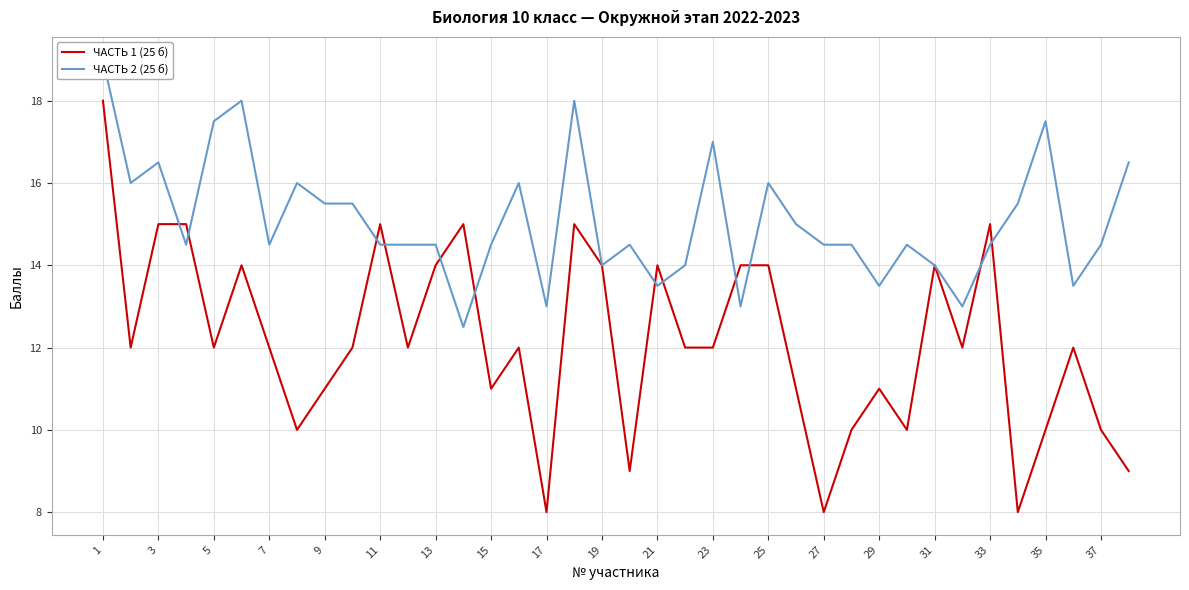

How many lines are shown in the chart?

2